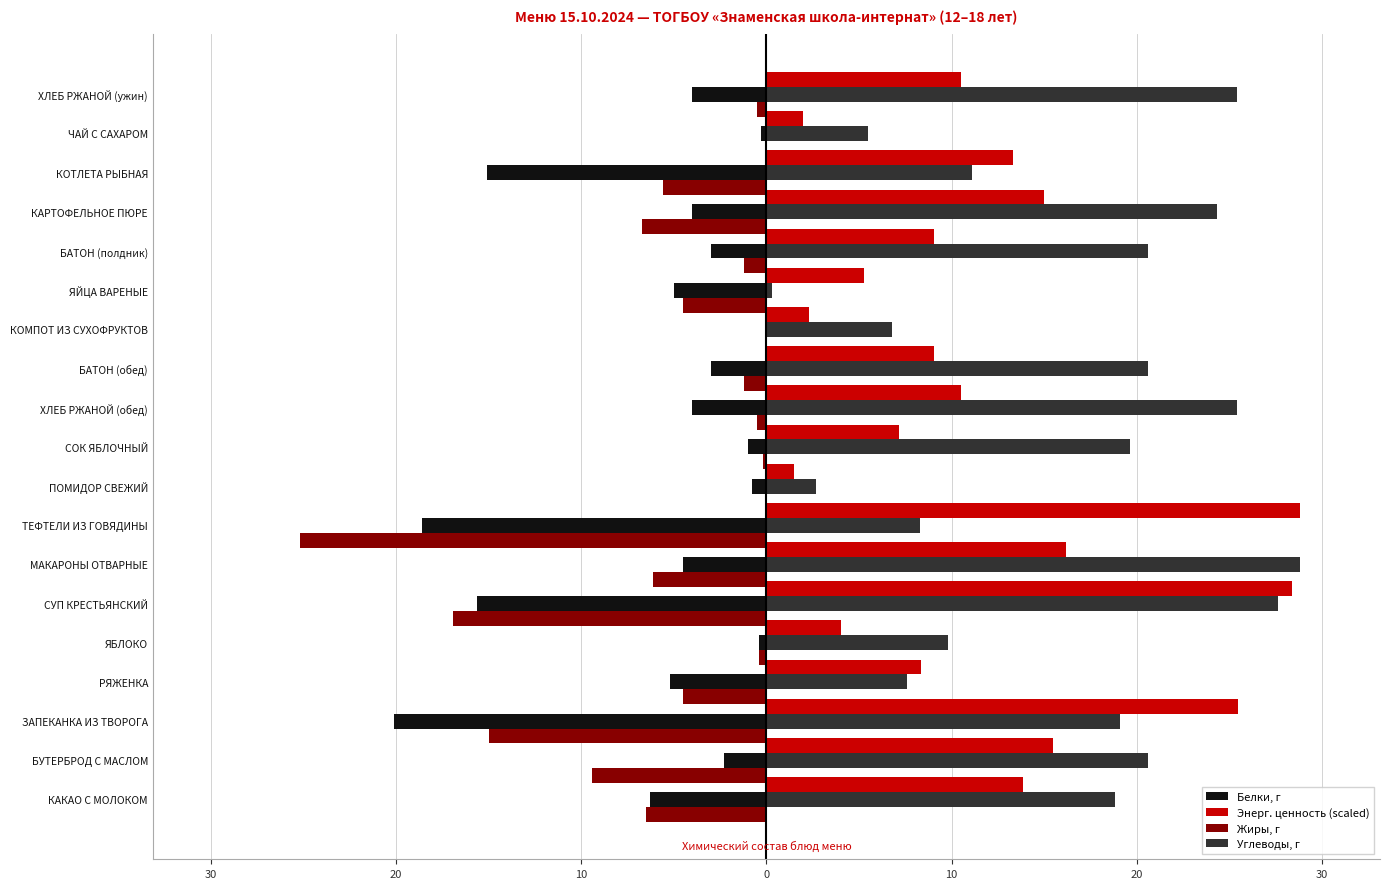

What are all the series names shown in the legend?

Белки, г, Энерг. ценность (scaled), Жиры, г, Углеводы, г